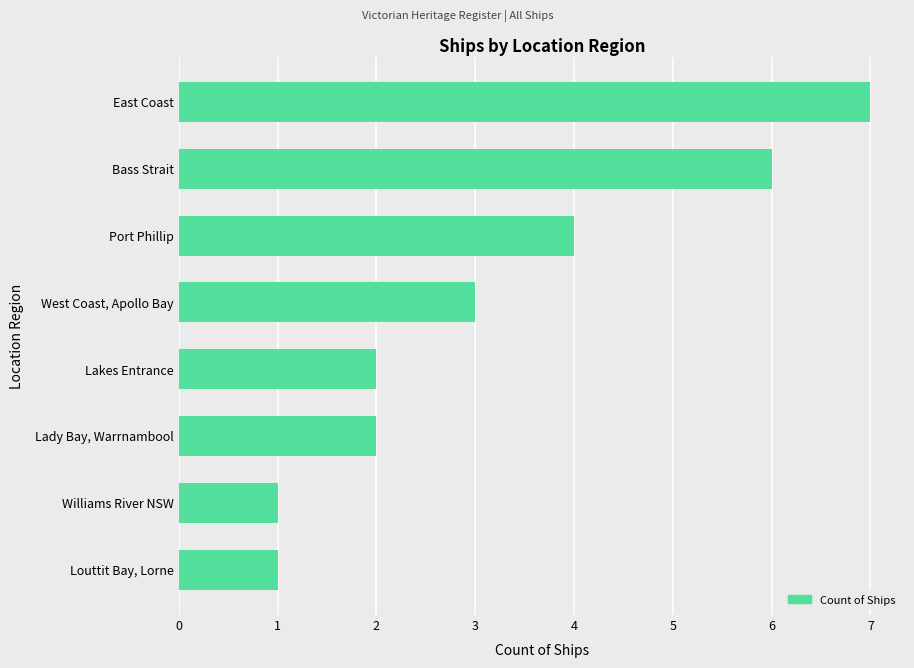

The value at East Coast is 3. True or false?

False